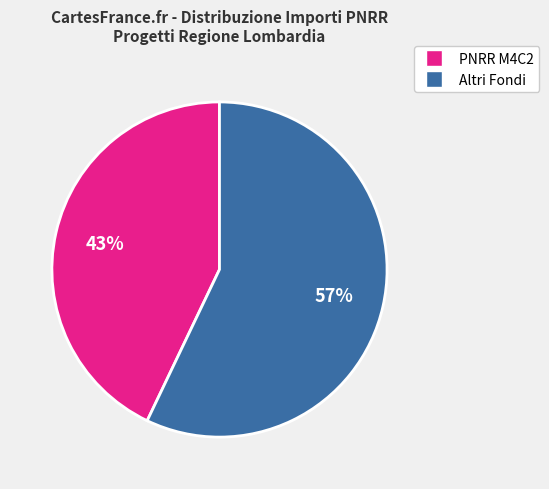

To the nearest percent, what is the difference between the largest and smallest slice percentages?

14%